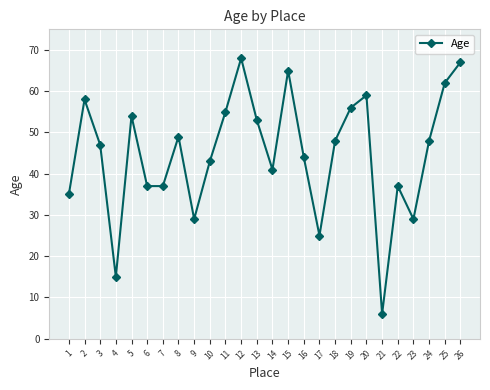

How many data points does each series have?

26